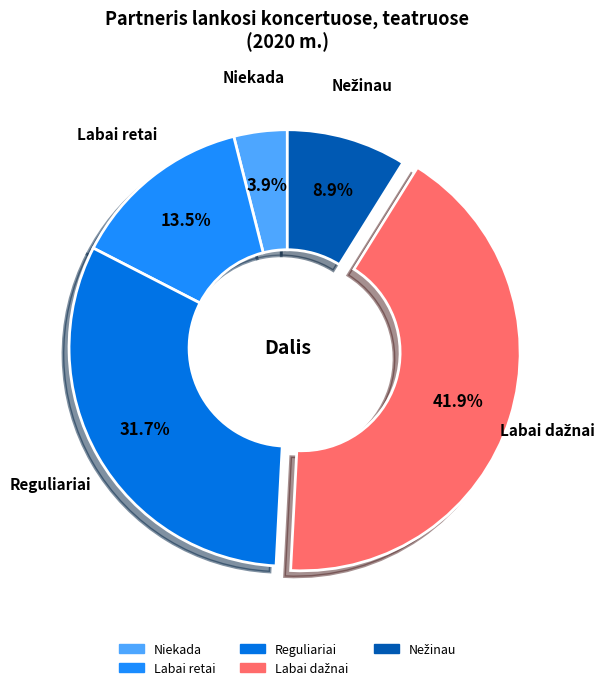

What is the ratio of the value at Labai retai to the value at Reguliariai?

0.4